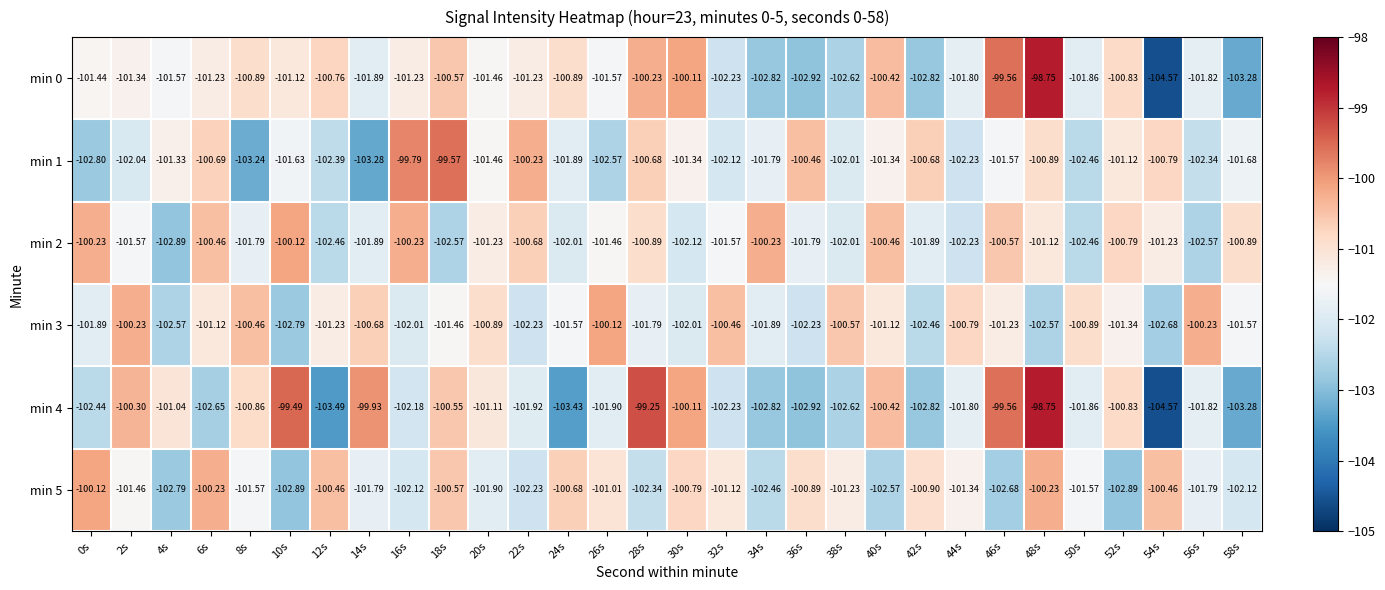

Is the value of min 2 at 20s greater than the value of min 4 at 8s?

No